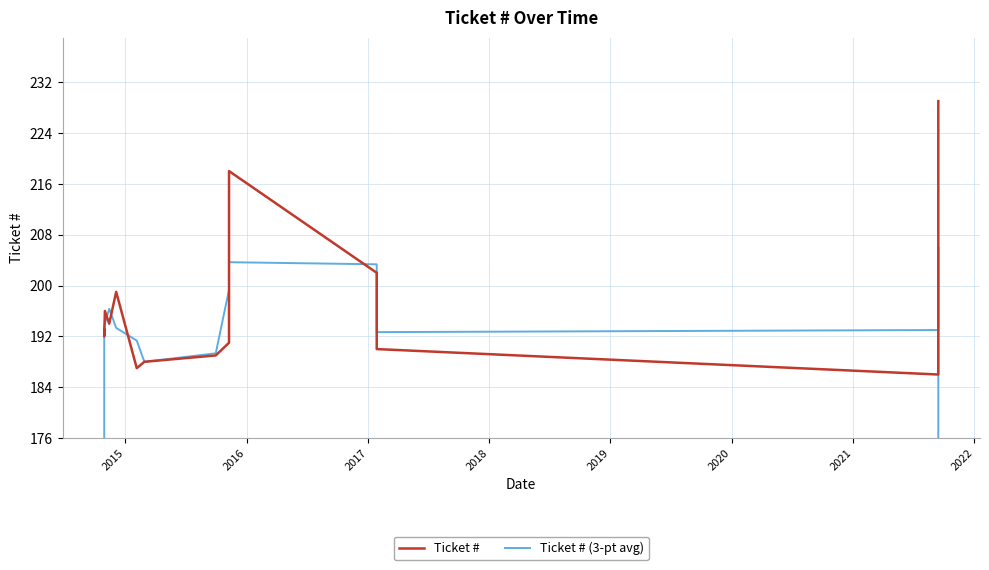

Does the chart display data point markers on the line(s)?

No